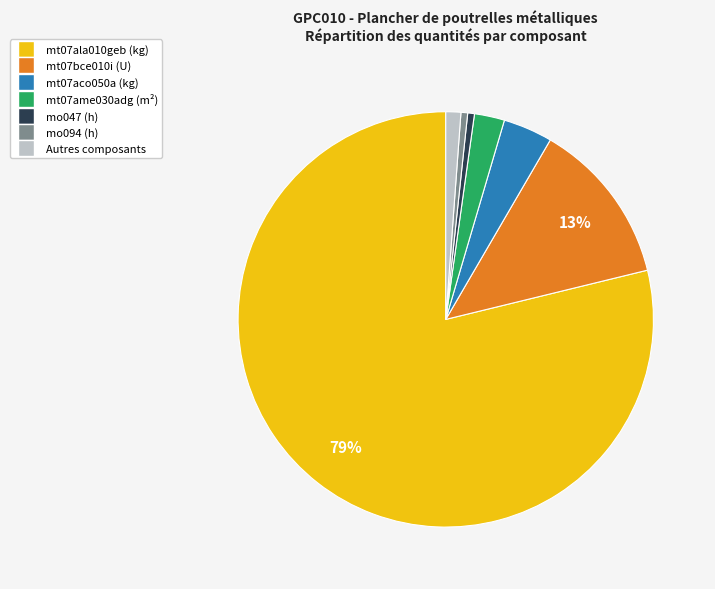

Count the number of slices in the pie.

7